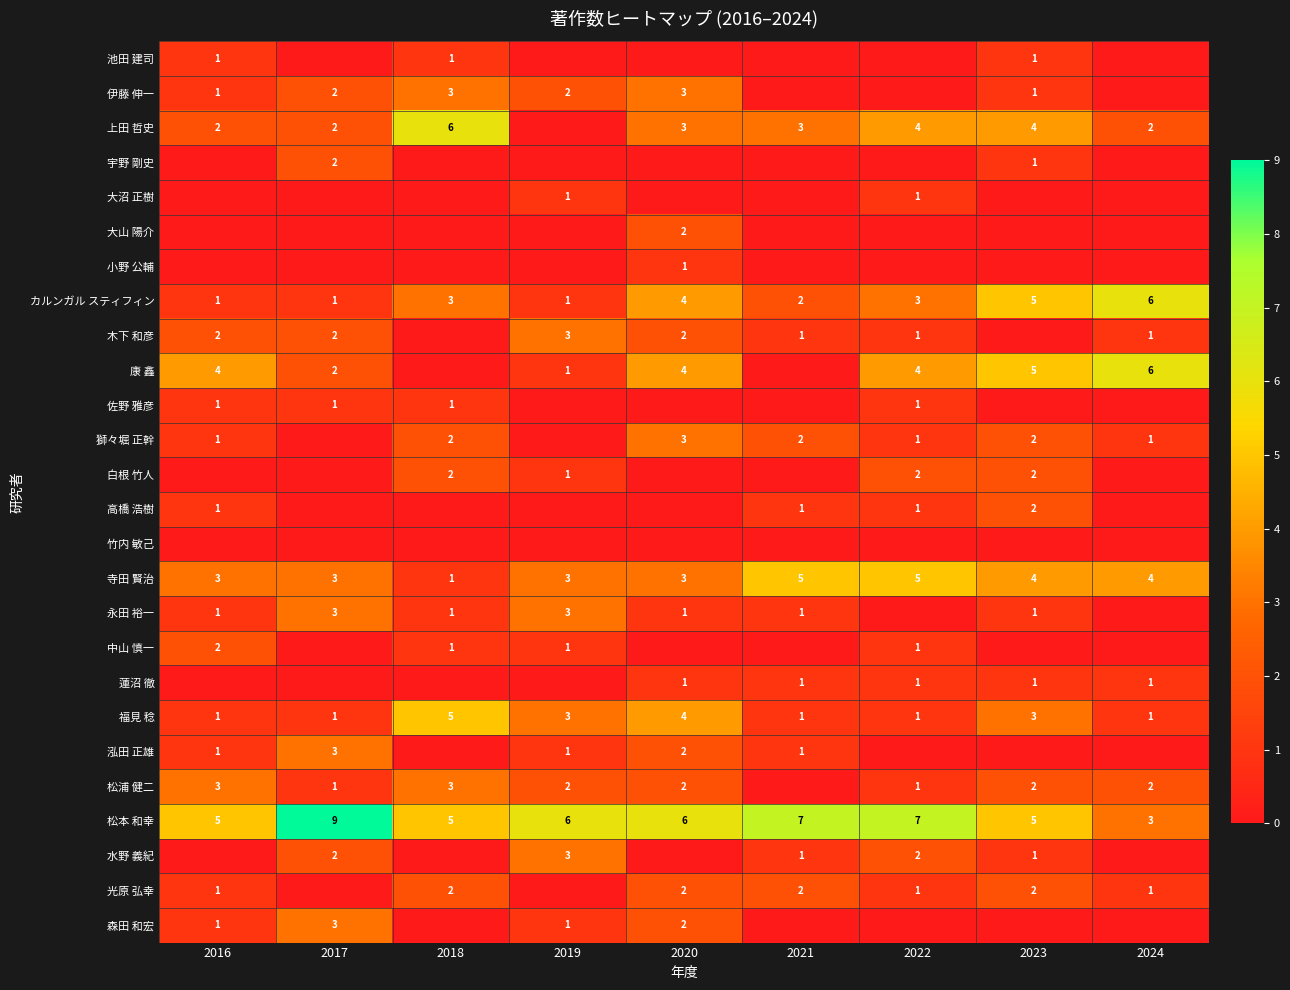

What is the sum of all 福見 稔 values?

20